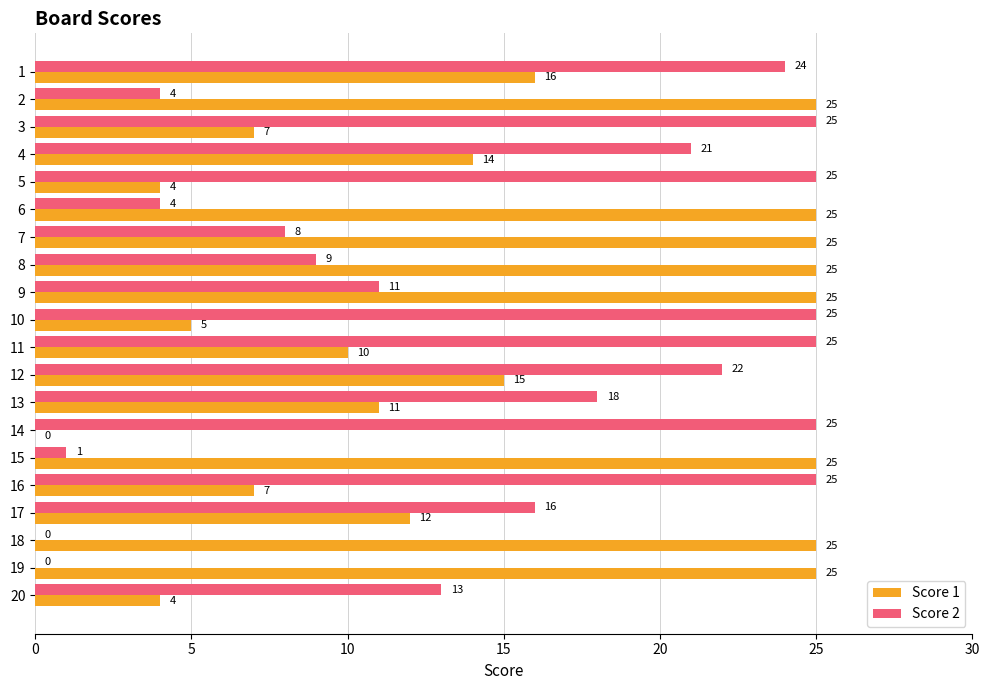

What are all the series names shown in the legend?

Score 1, Score 2